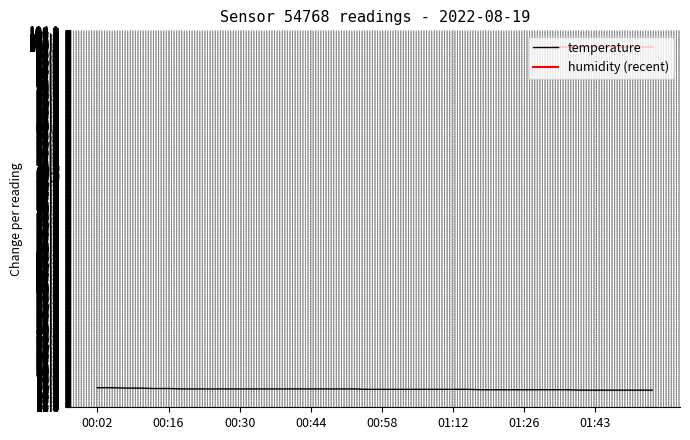

The chart shows a value of 25.4 at 01:18. True or false?

False